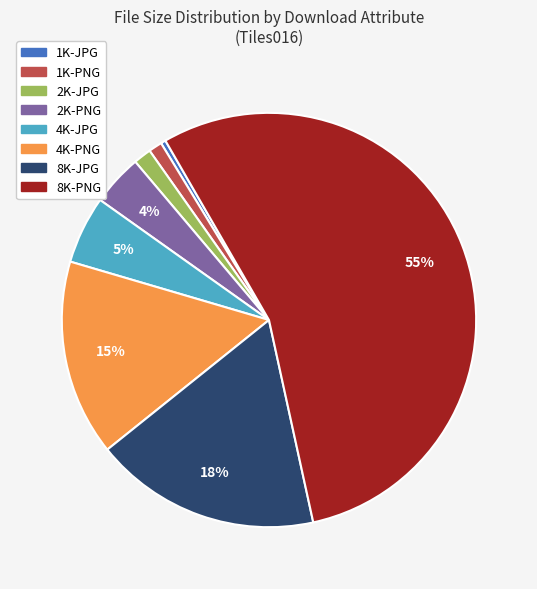

How many segments does this pie chart have?

8